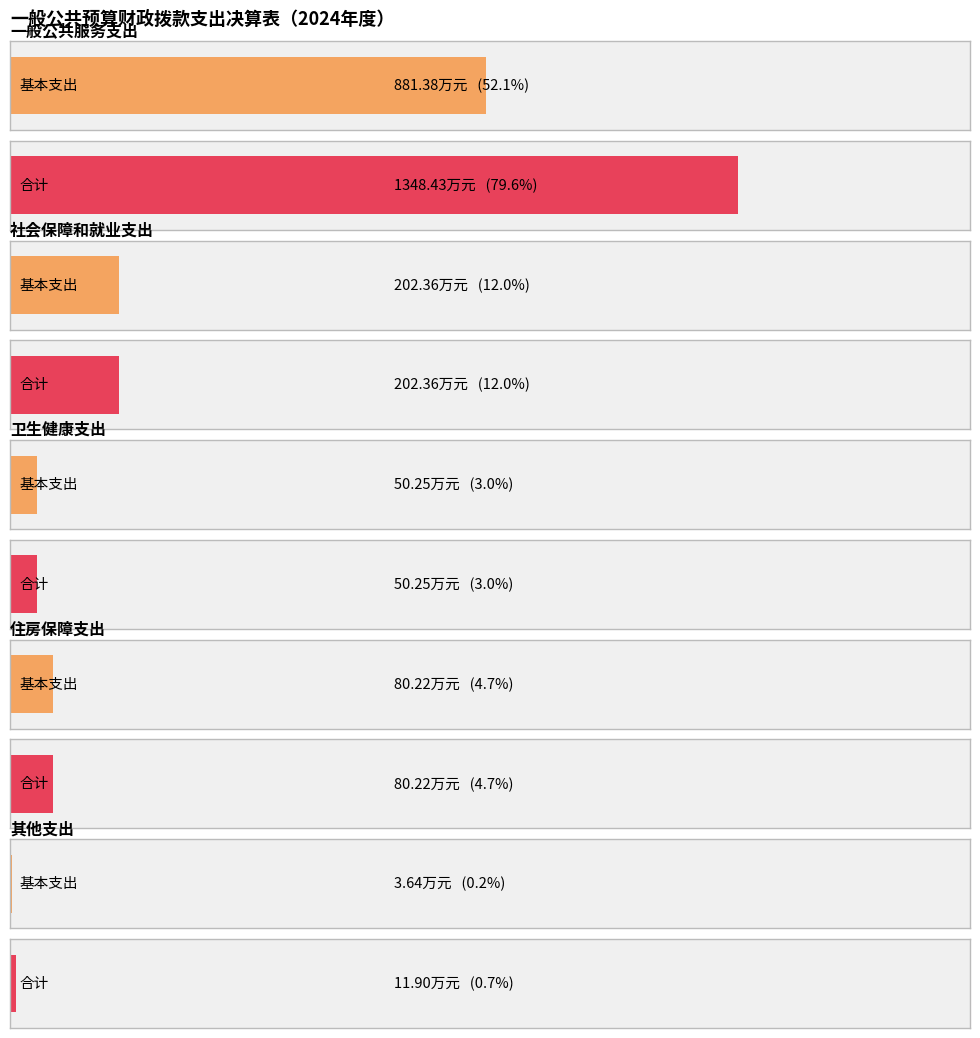

At how many categories does at least one series exceed 776?

1